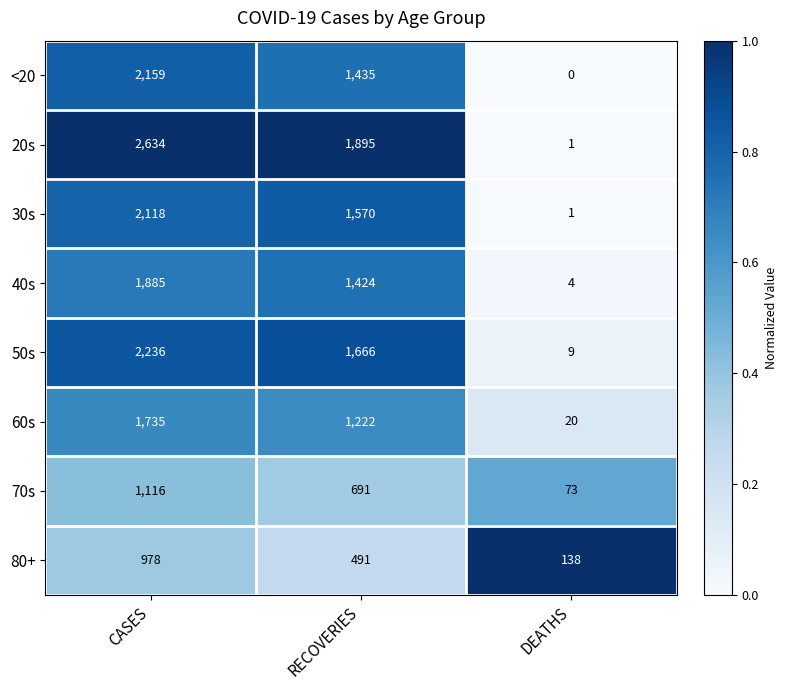

What value does the 80+ series have at CASES, to the nearest 50?

1000